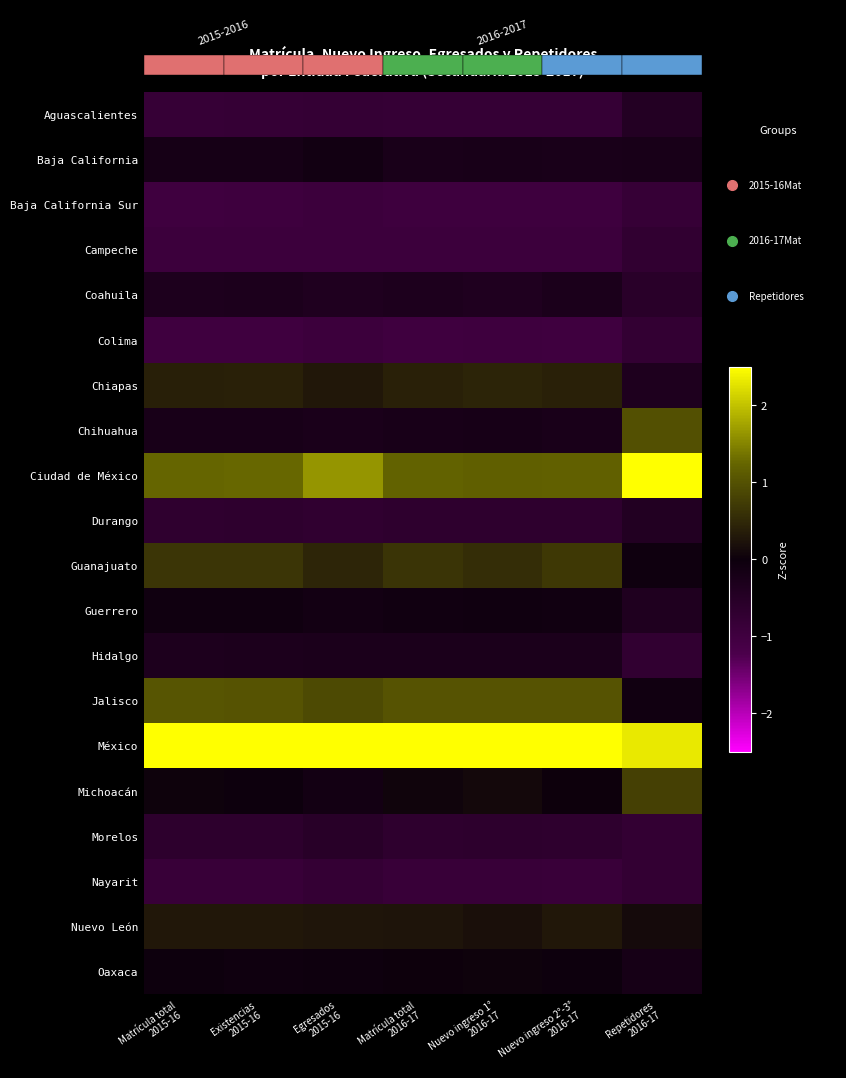

How many data points does each series have?

7